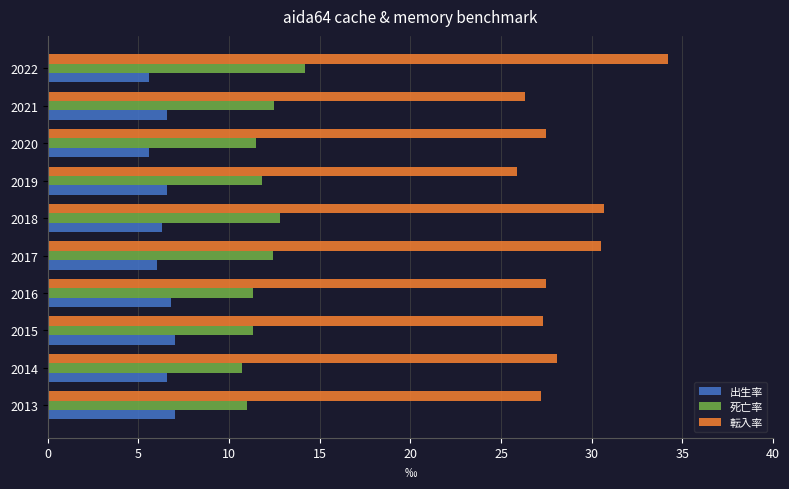

What is the minimum value shown in the chart?

5.6